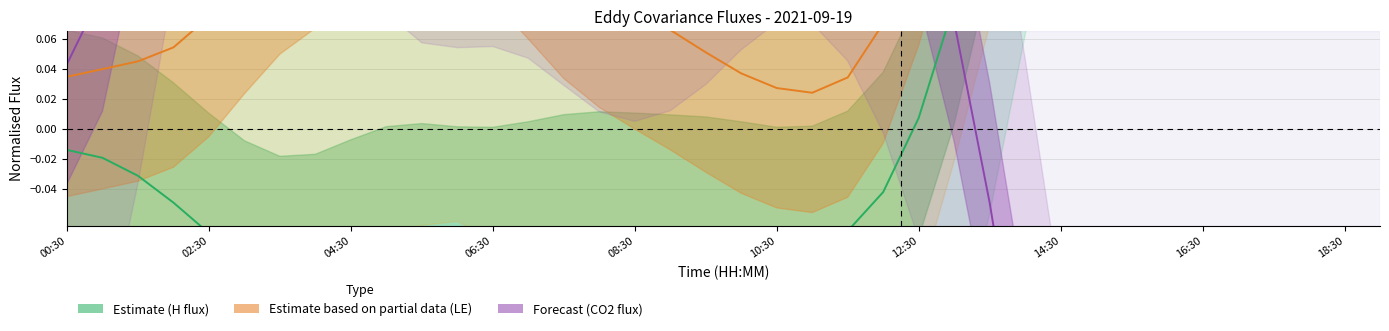

True or false: LE and H cross at least once.

True